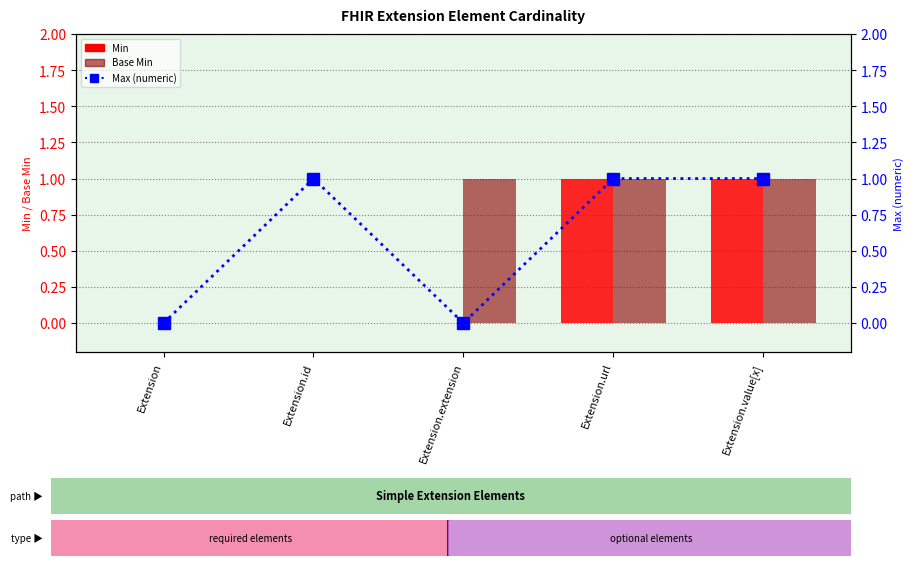

What is the average value of the Max (numeric) series?

1